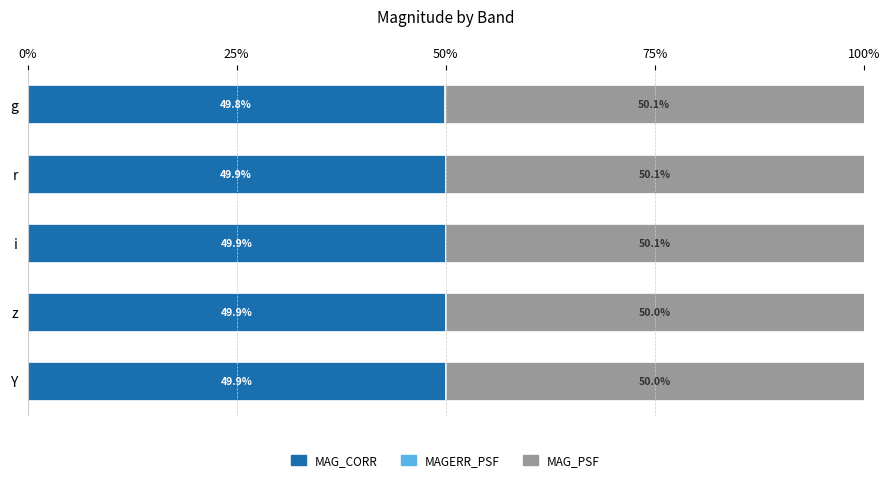

What is the approximate value of MAG_CORR at g?

49.8